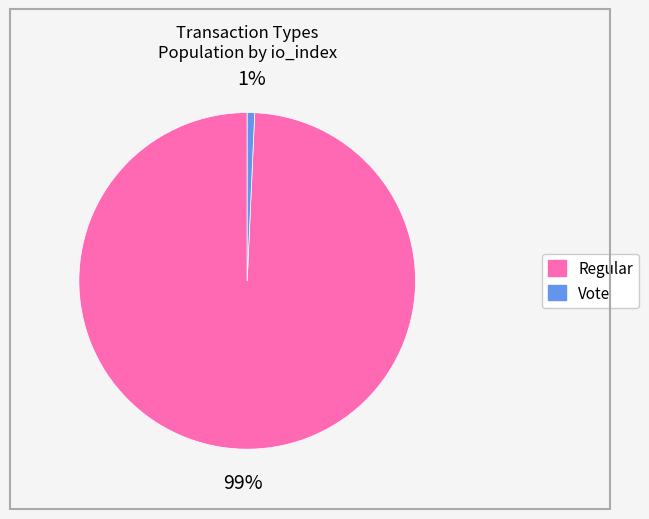

How many segments does this pie chart have?

2